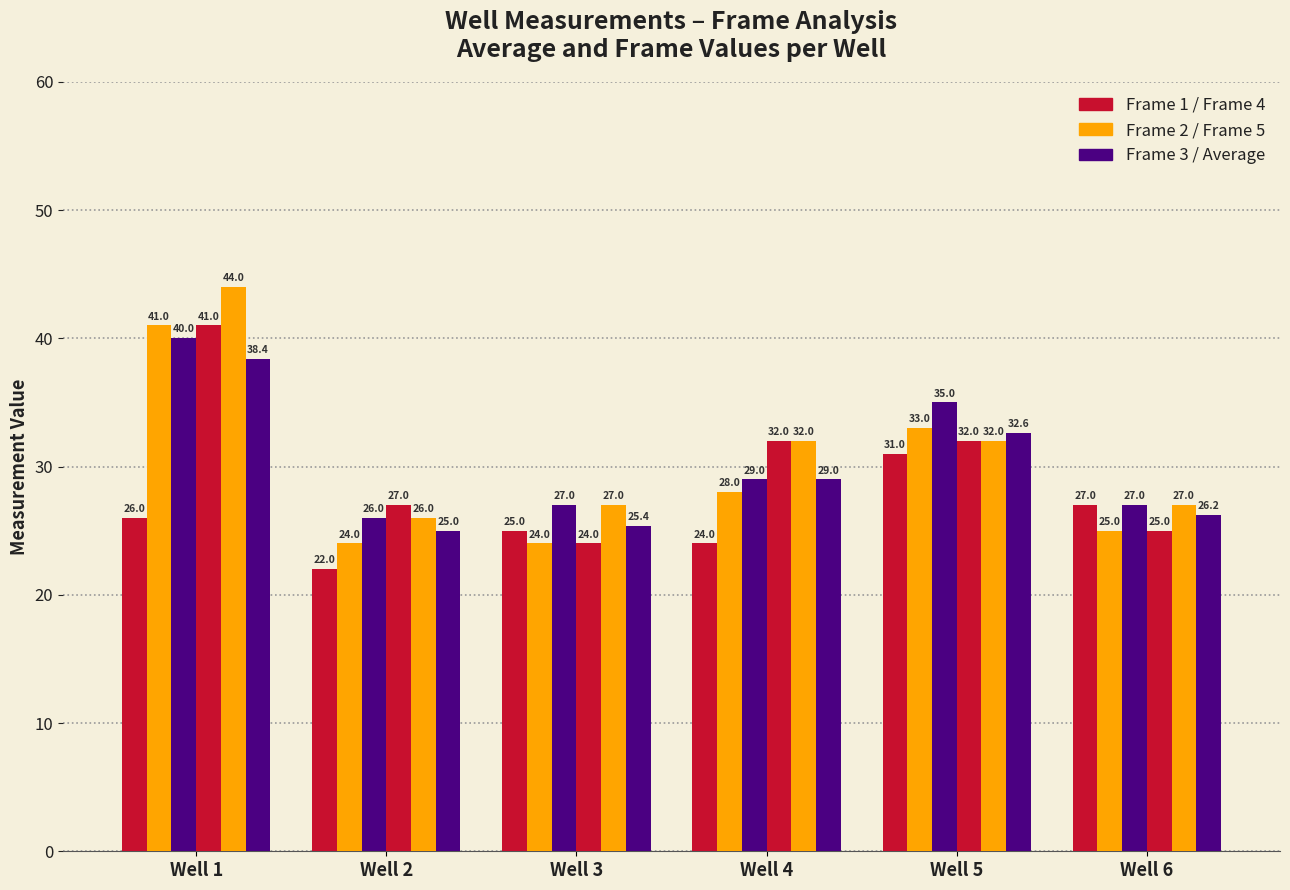

How many bars are there in total?

36